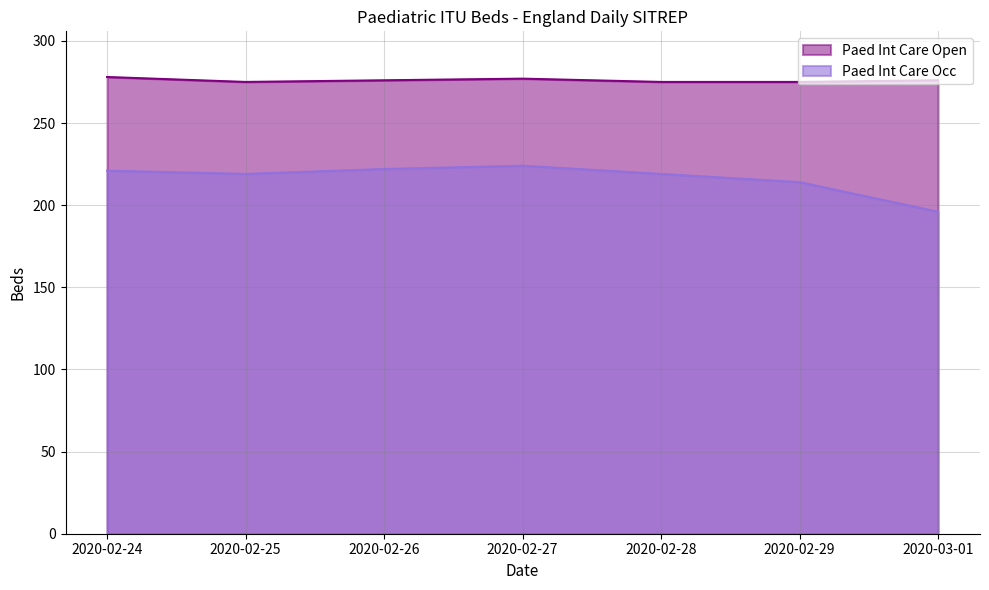

What is the label of the 2nd point from the right?

2020-02-29